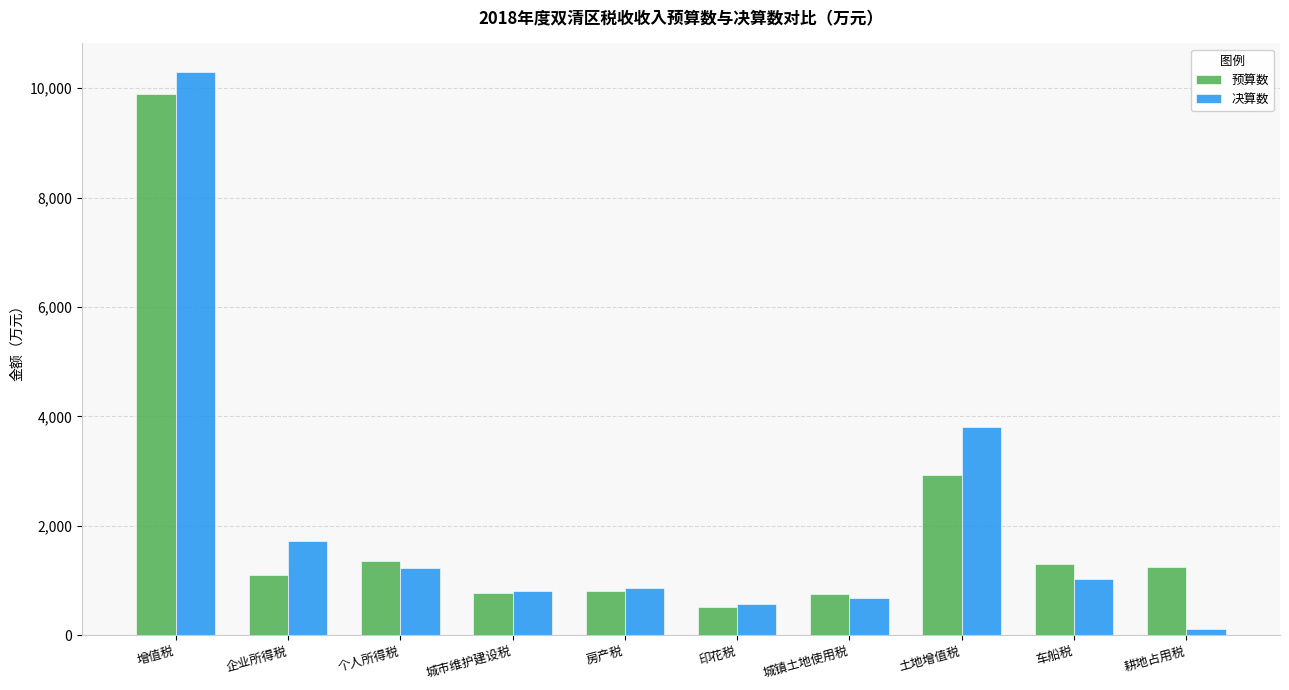

At which category is the sum across all series the highest?

增值税